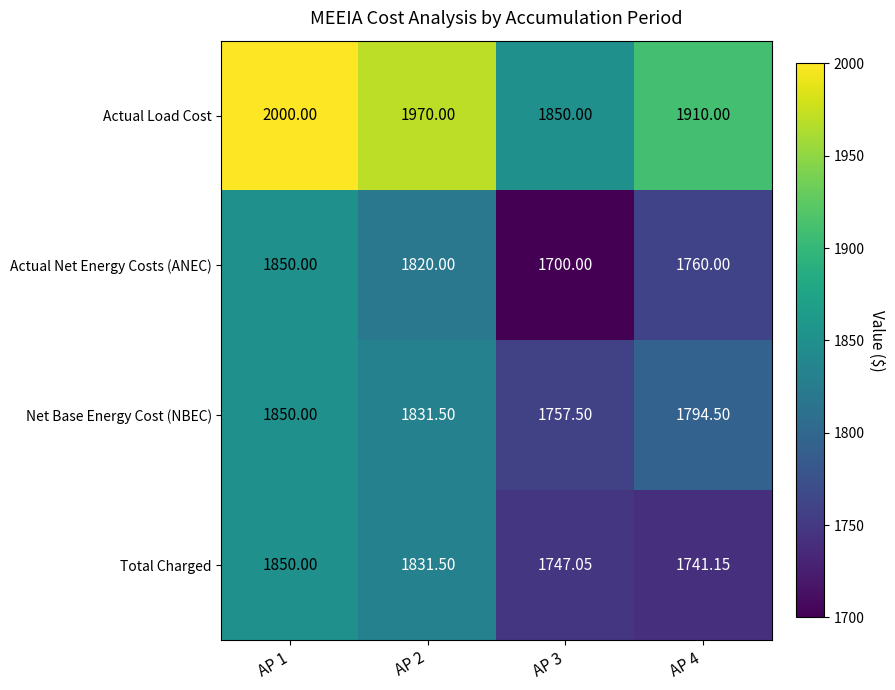

Between AP 1 and AP 4, which series saw the biggest shift?

Total Charged